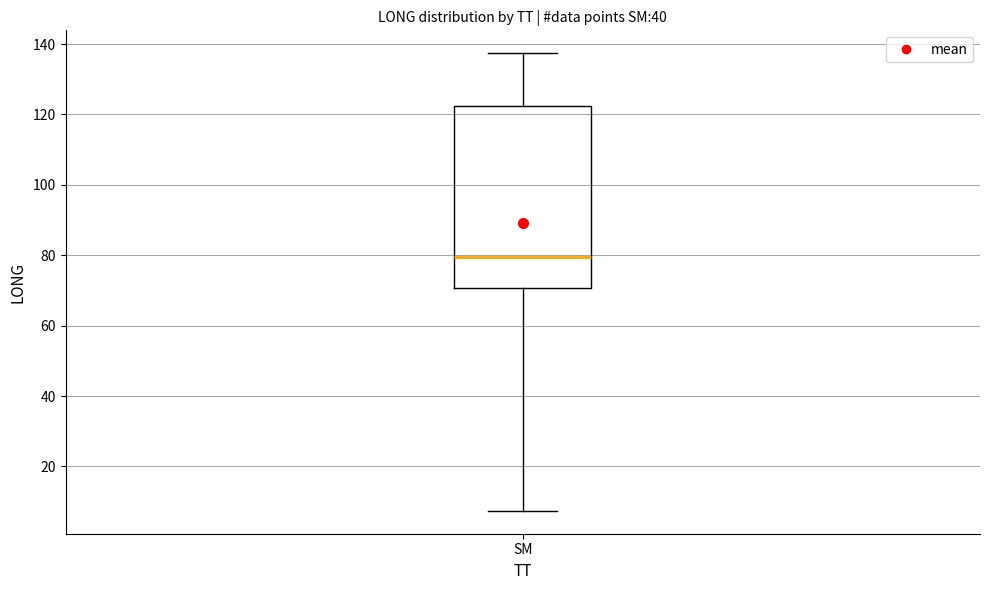

Transcribe this box plot: give where the median line is, the range the box spans, and where the two whiskers end, as read against the y-axis. The values are not printed on the chart, so give them approximately, as read against the axis.

median 80, box 70 to 122, whiskers 8 to 138